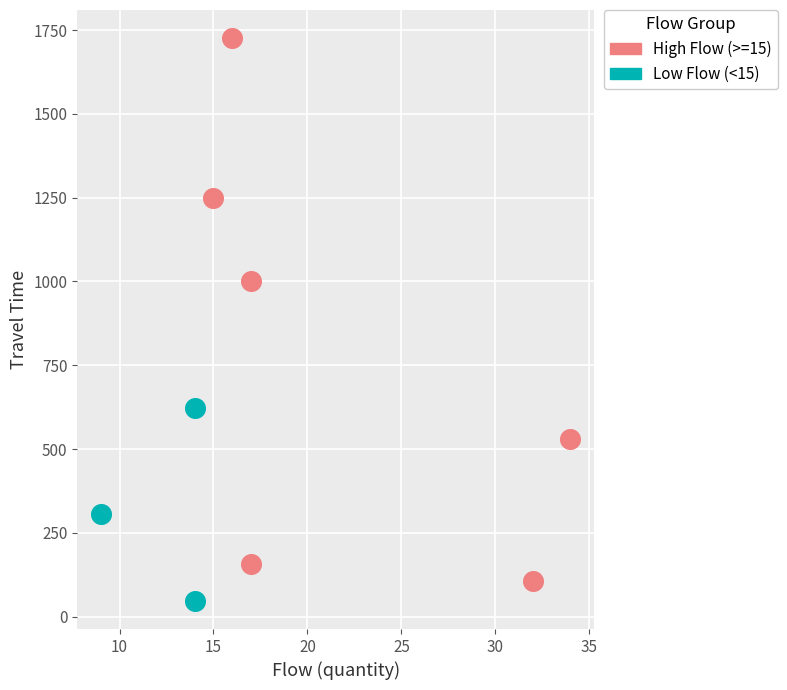

Which series reaches the maximum Y coordinate?

High Flow (>=15)